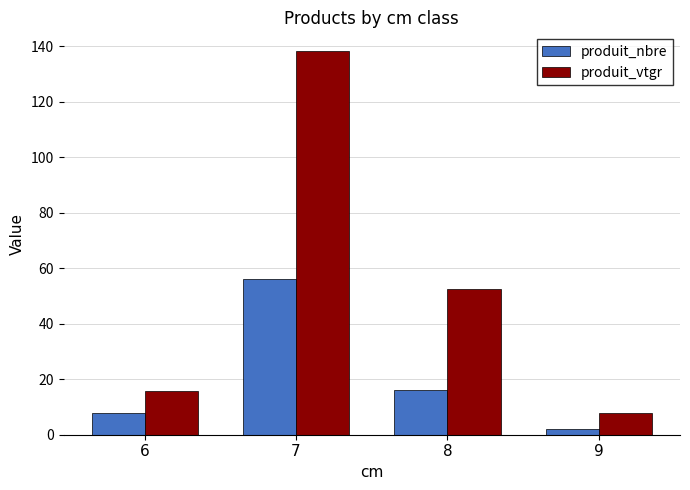

Reading left to right, transcribe all the data shown in this chart.

produit_nbre: 8.0	56.0	16.0	2.0
produit_vtgr: 15.7	138.1	52.6	7.7